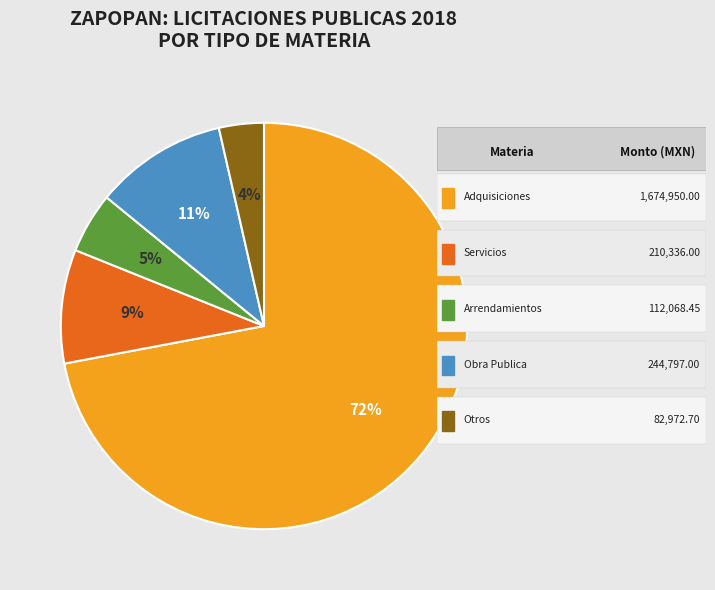

Is there any slice that represents more than half of the pie?

Yes